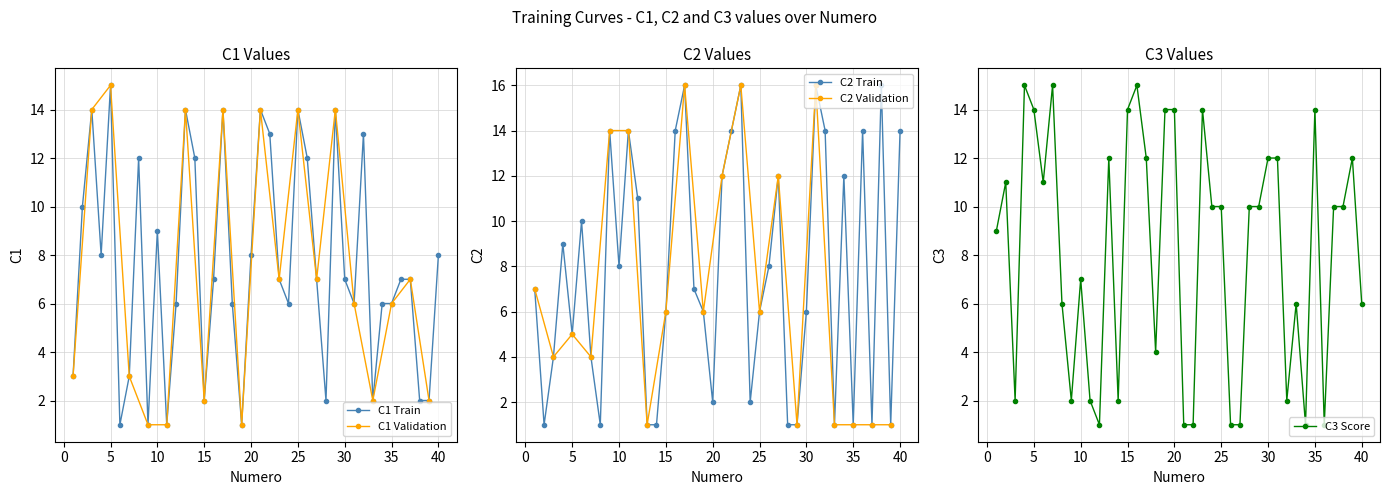

What is the minimum value shown in the chart?

1